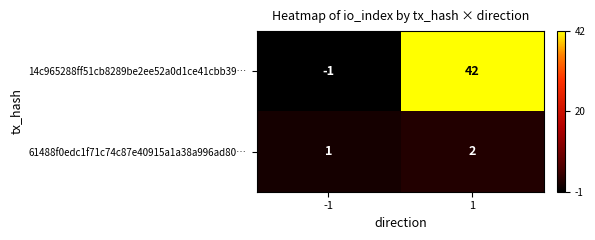

What is the spread (max minus min) of values at 1?

40